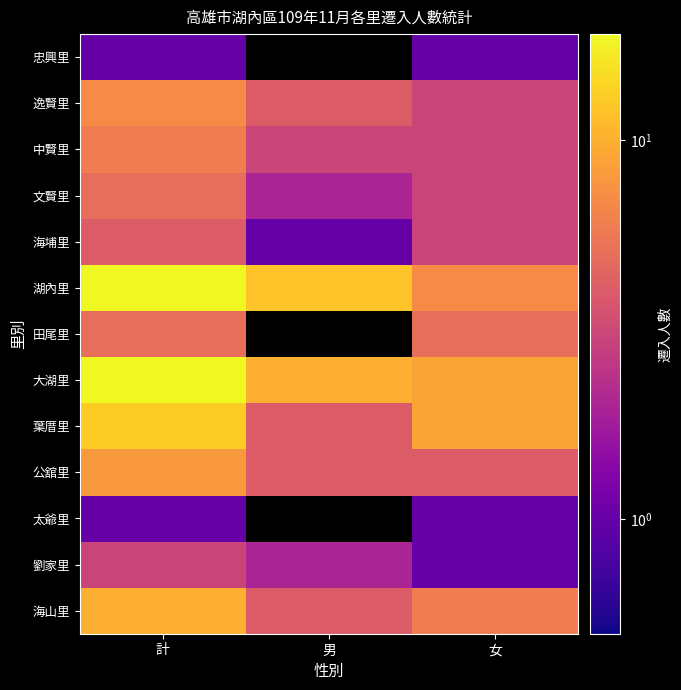

True or false: 太爺里 has a value of 1.7 at 女.

False